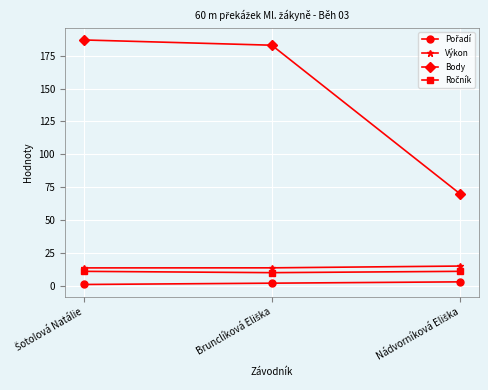

Which series has the widest spread of values?

Body